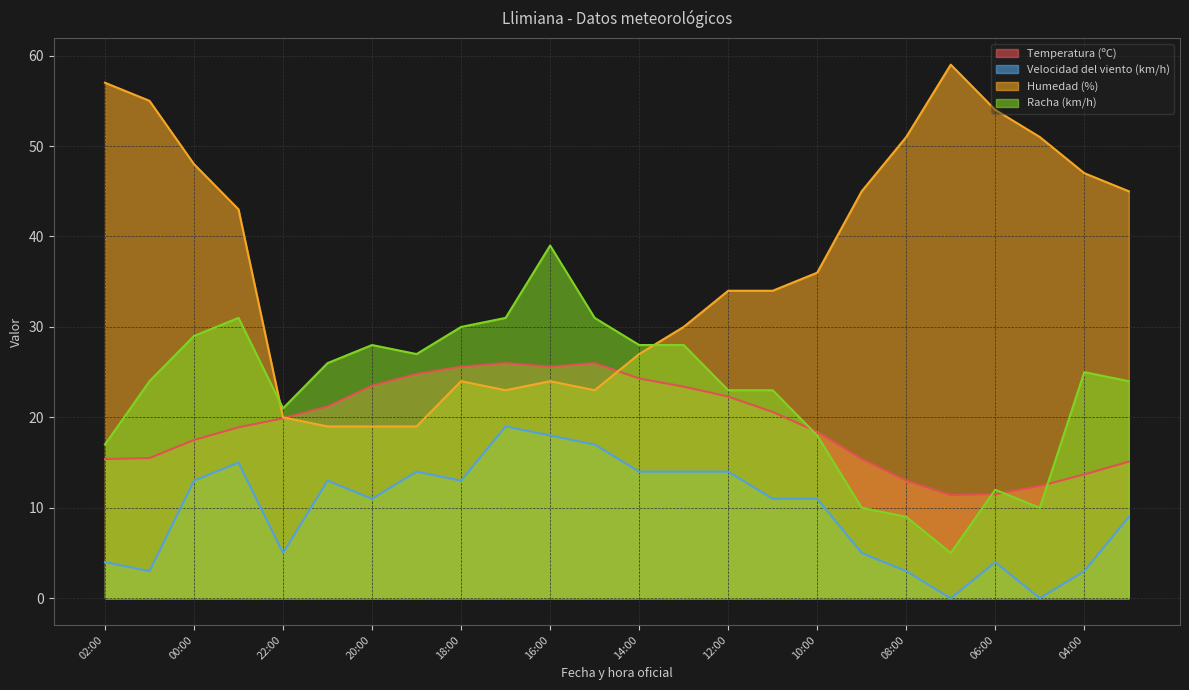

What position from the right is 17:00?

15